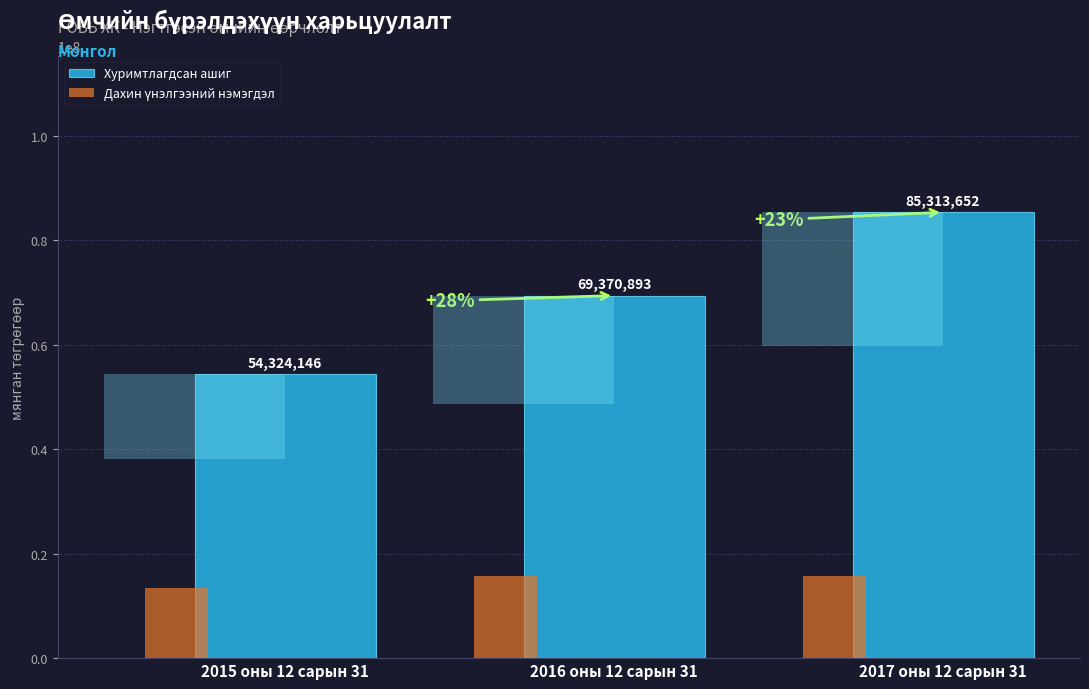

True or false: Хуримтлагдсан ашиг has a value of 95401271 at 2015 оны 12 сарын 31.

False